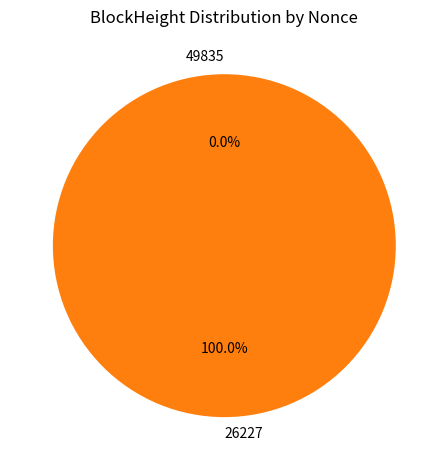

To the nearest percent, what is the difference between the 49835 and 26227 slice percentages?

100%